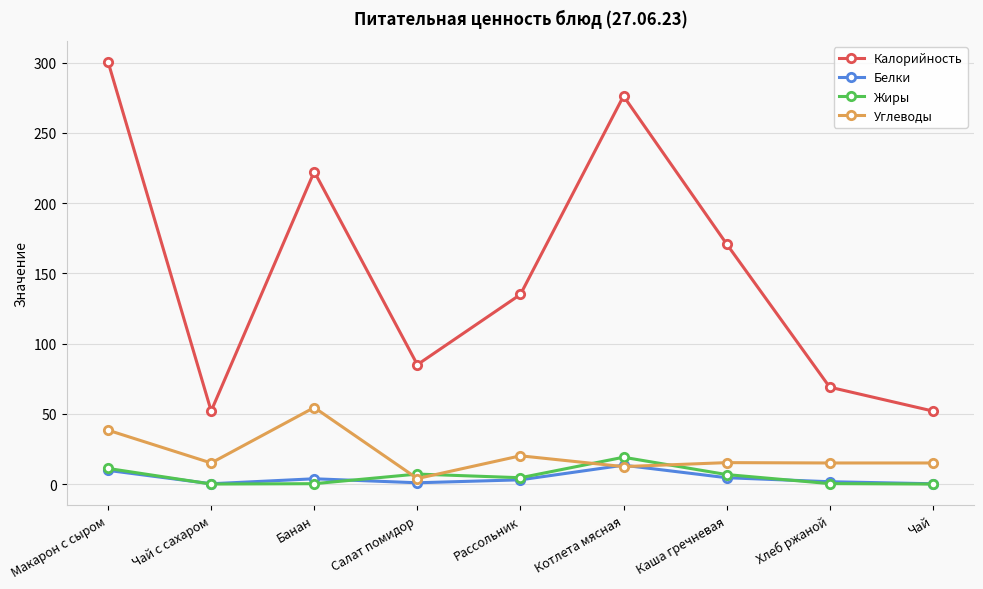

How many series are shown in this chart?

4